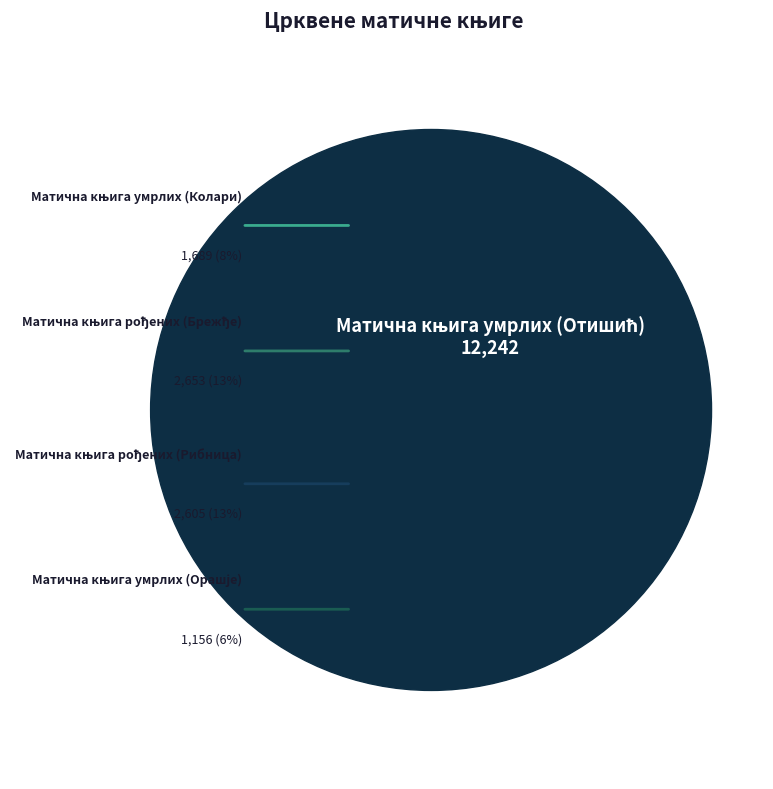

How many segments does this pie chart have?

5